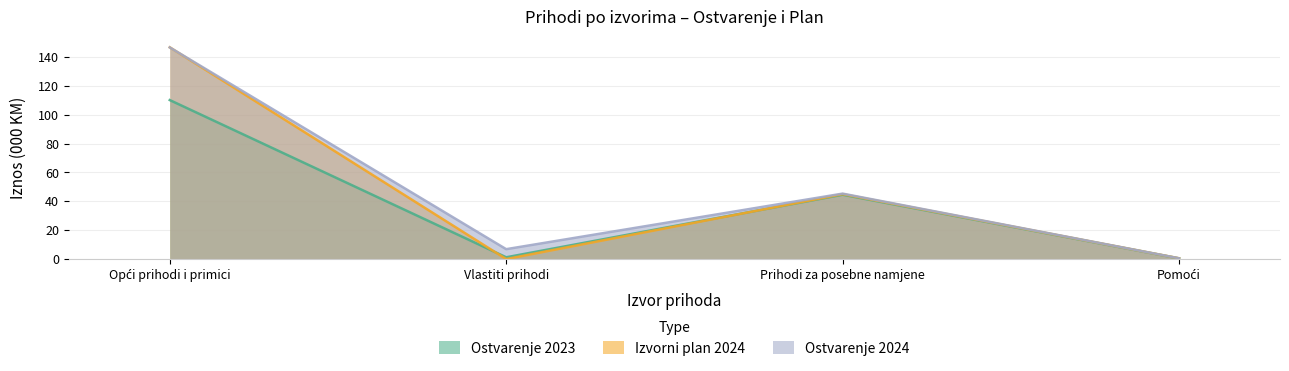

What is the label of the 1st point from the right?

Pomoći